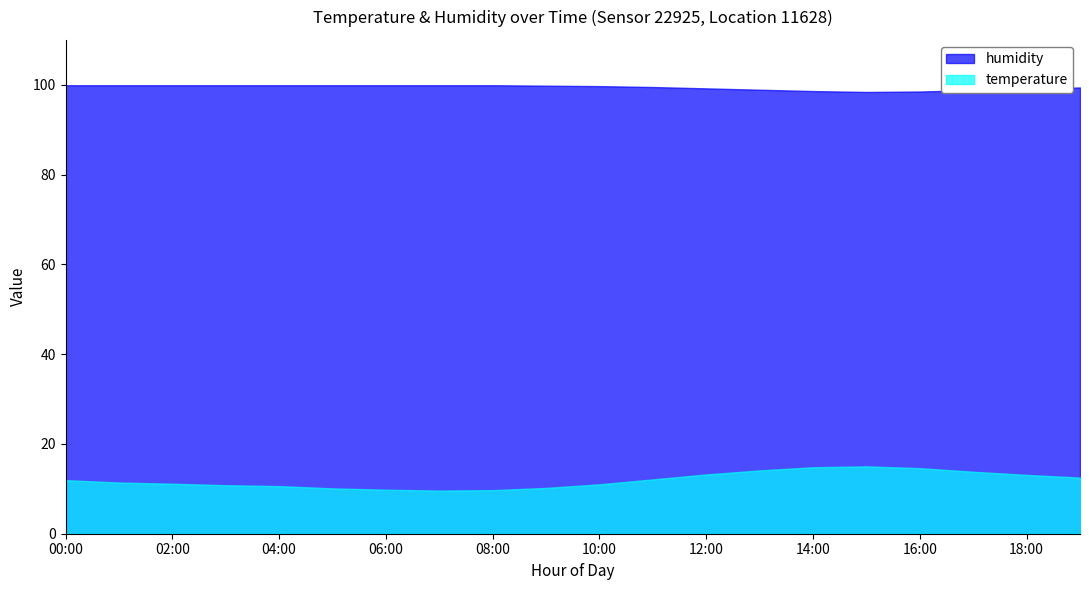

What is the label of the 11th point from the right?

09:00